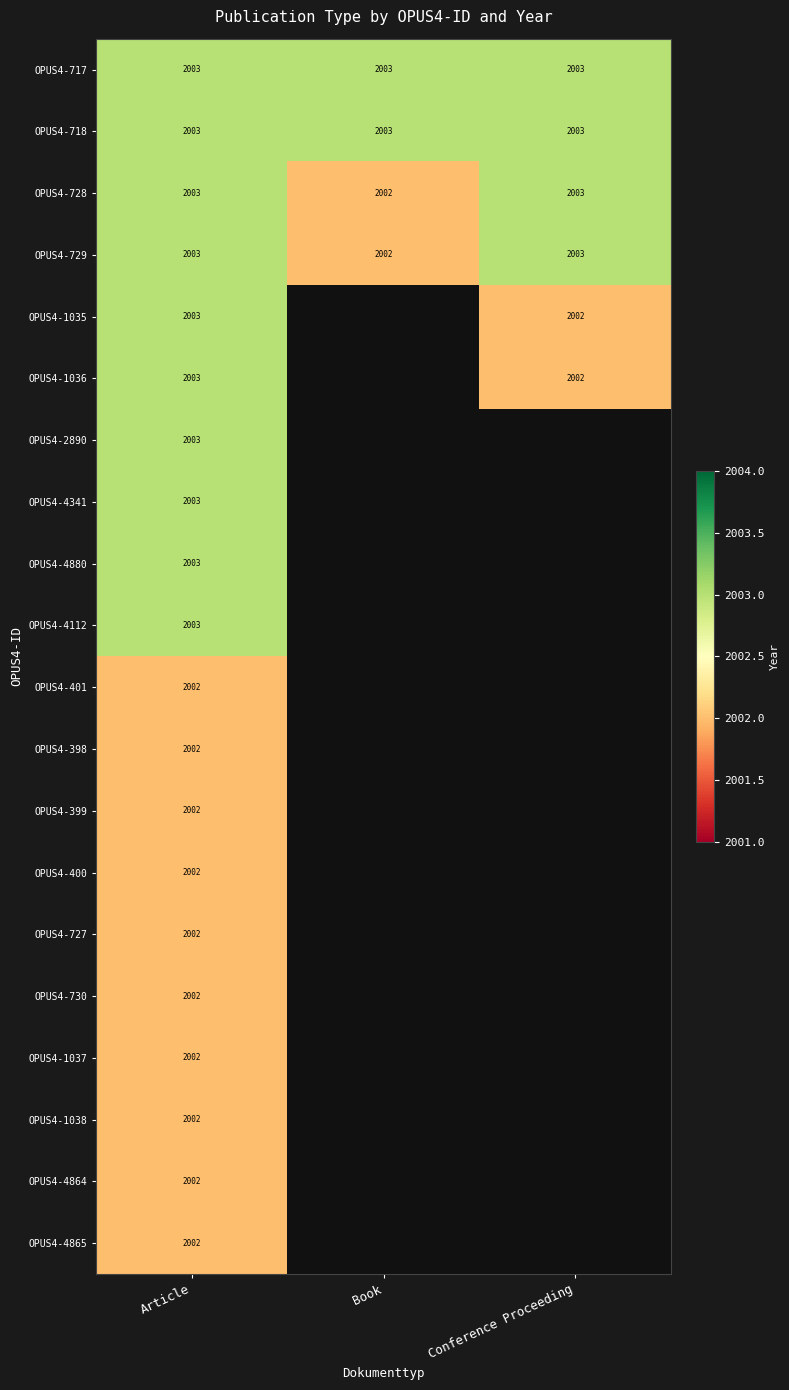

What is the difference between the highest and lowest values at Conference Proceeding?

1.0